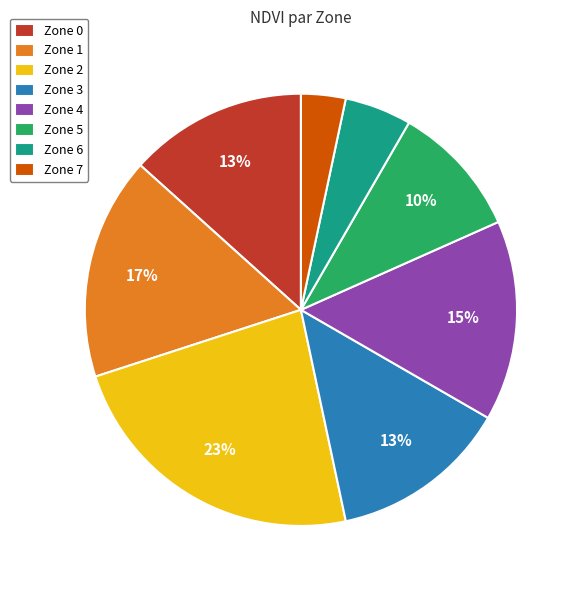

To the nearest percent, what is the difference between the Zone 0 and Zone 6 slice percentages?

8%